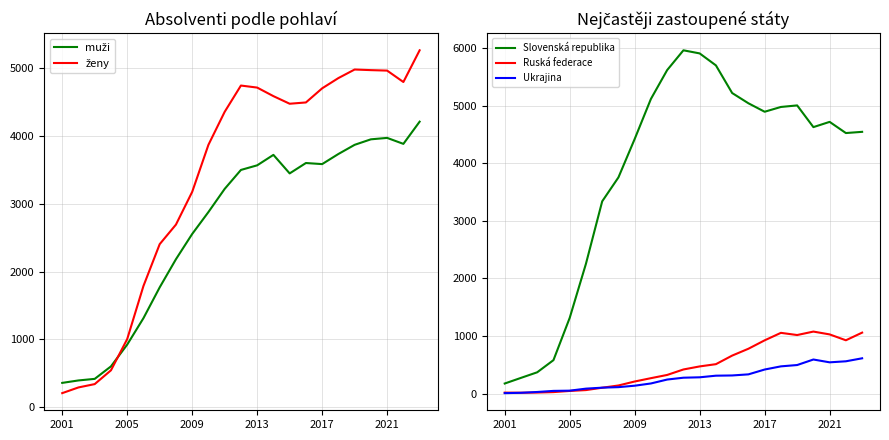

What is the maximum value shown in the chart?

5962